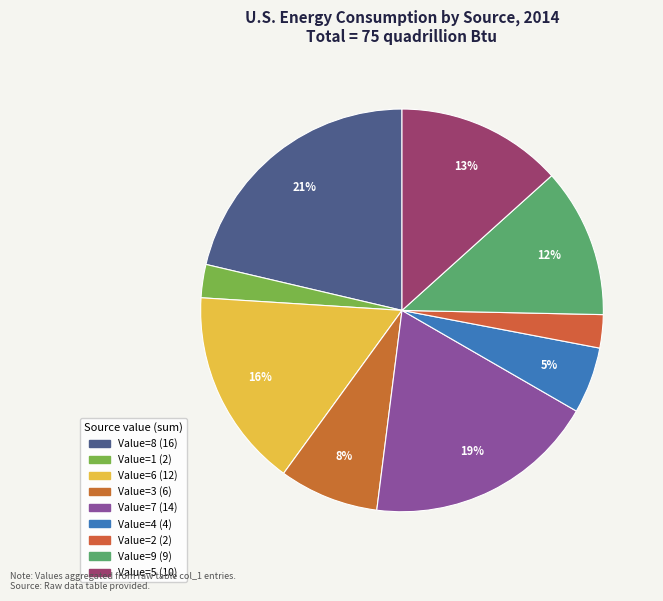

How many segments does this pie chart have?

9